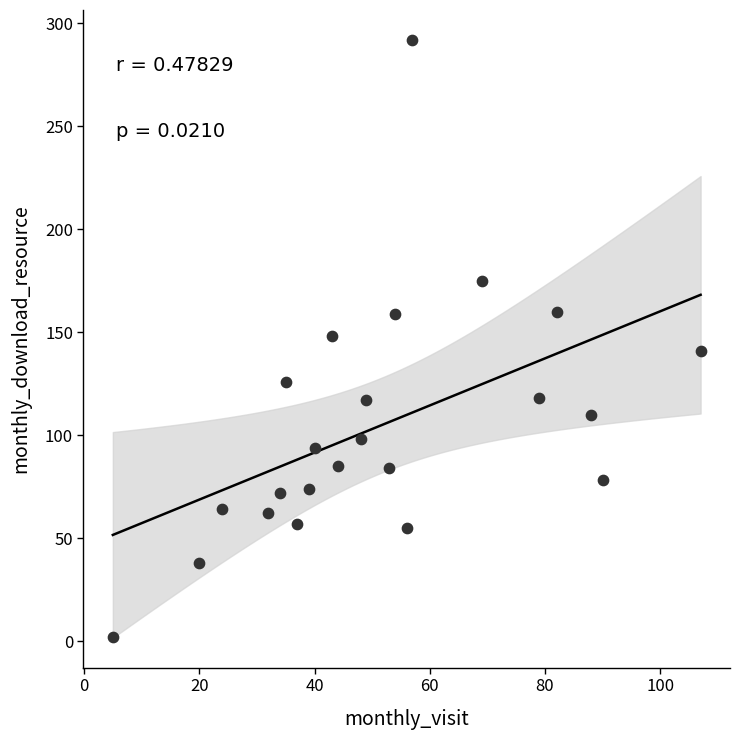

What is the range of Y values (max minus min)?

290